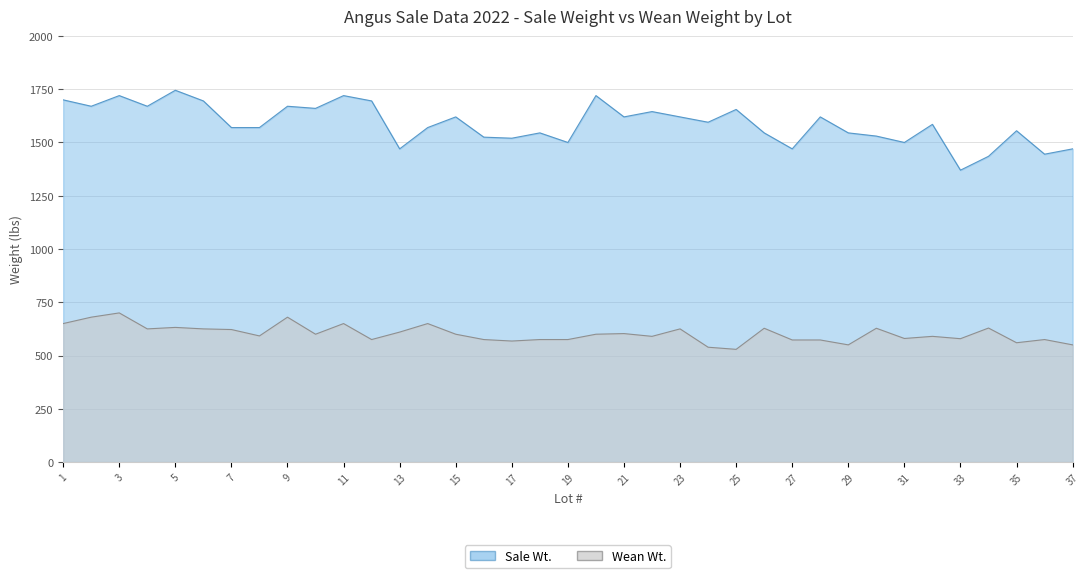

Is the value of Wean Wt. at 28 greater than the value of Sale Wt. at 4?

No